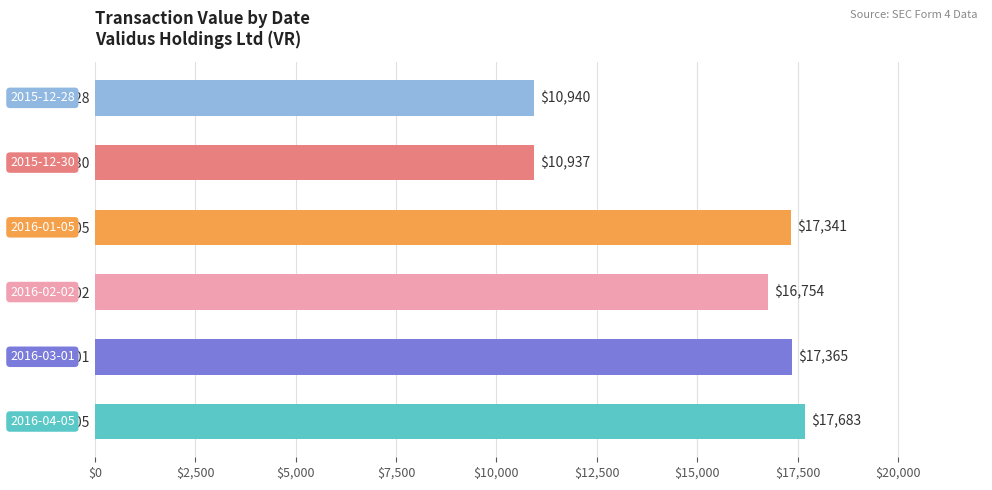

Which label corresponds to the smallest value in the chart?

2015-12-30